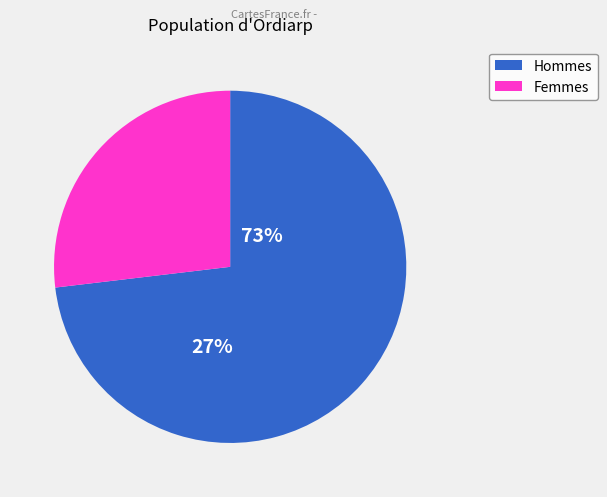

How many slices are in this pie chart?

2